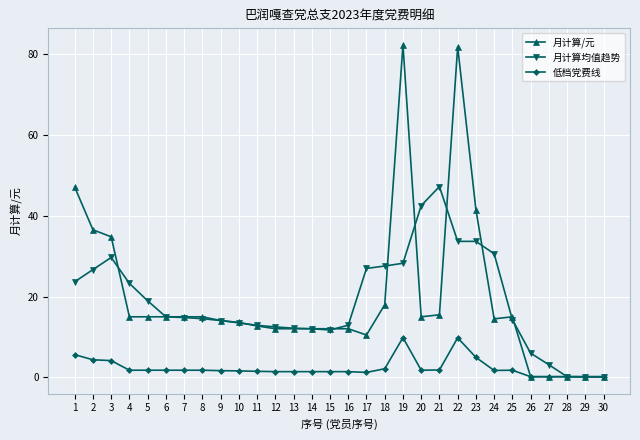

Where is the first local maximum for 月计算均值趋势?

3